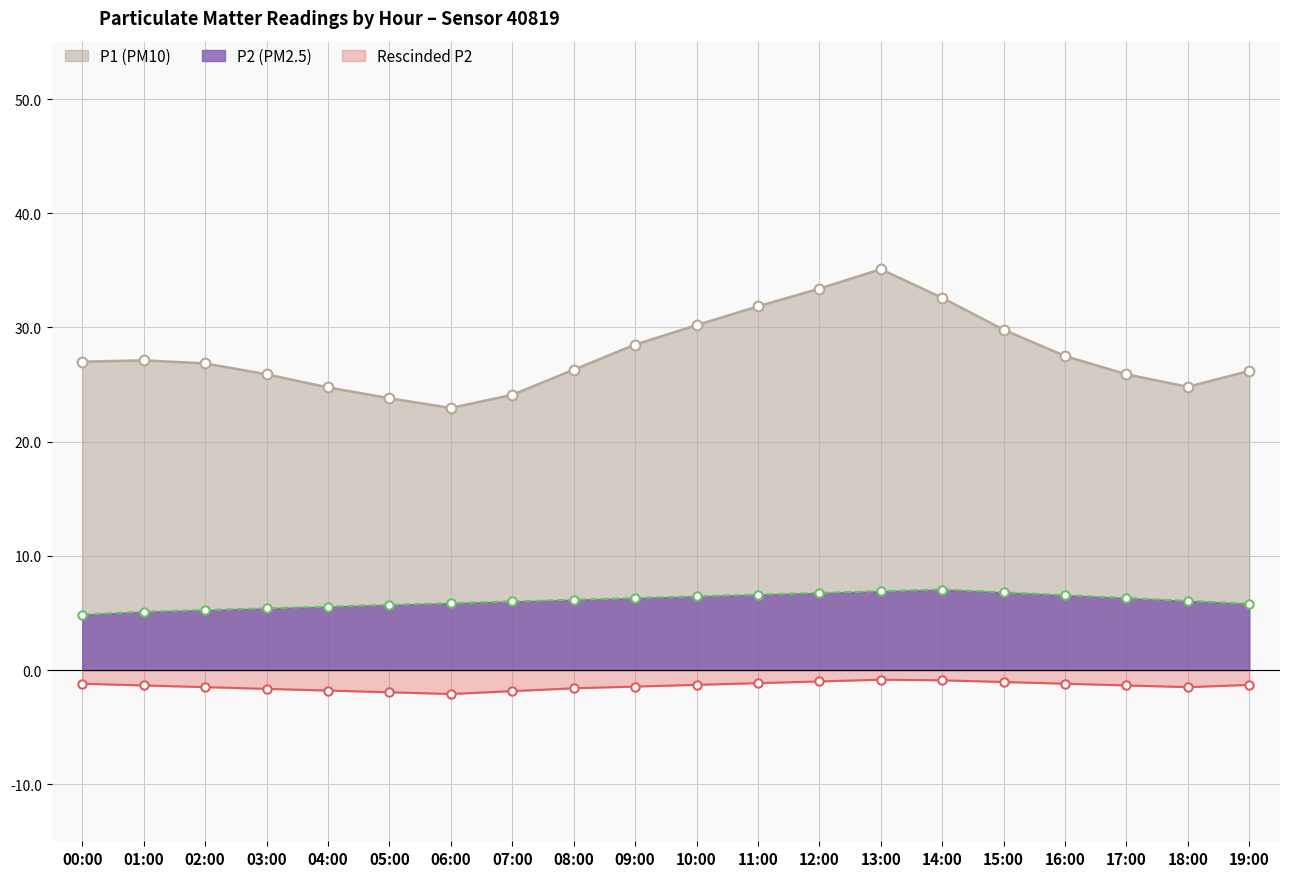

What is the average value of the P1 line series?

27.7